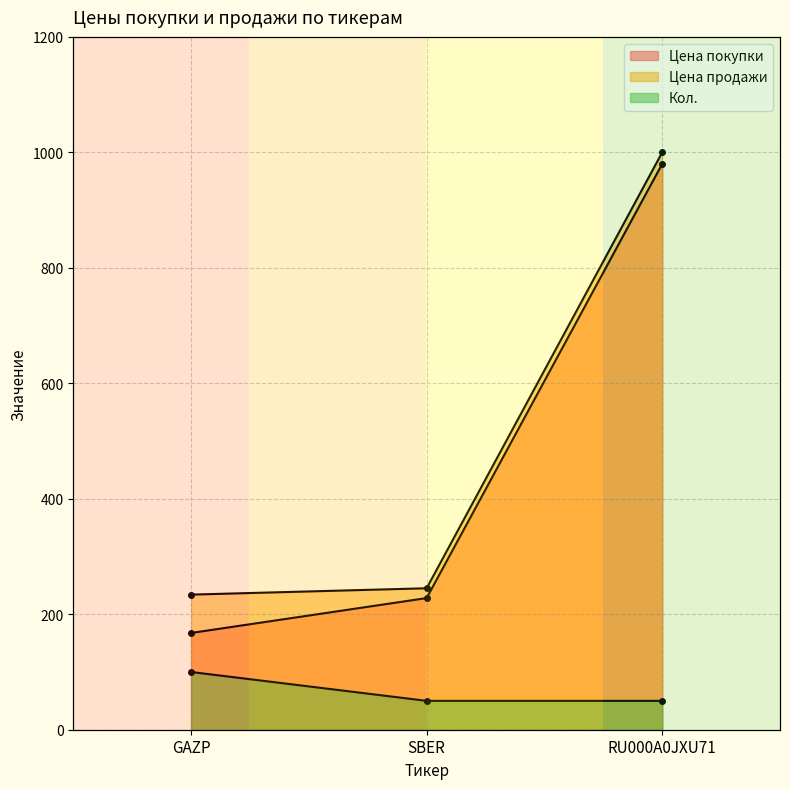

Between SBER and GAZP, which is larger?

SBER